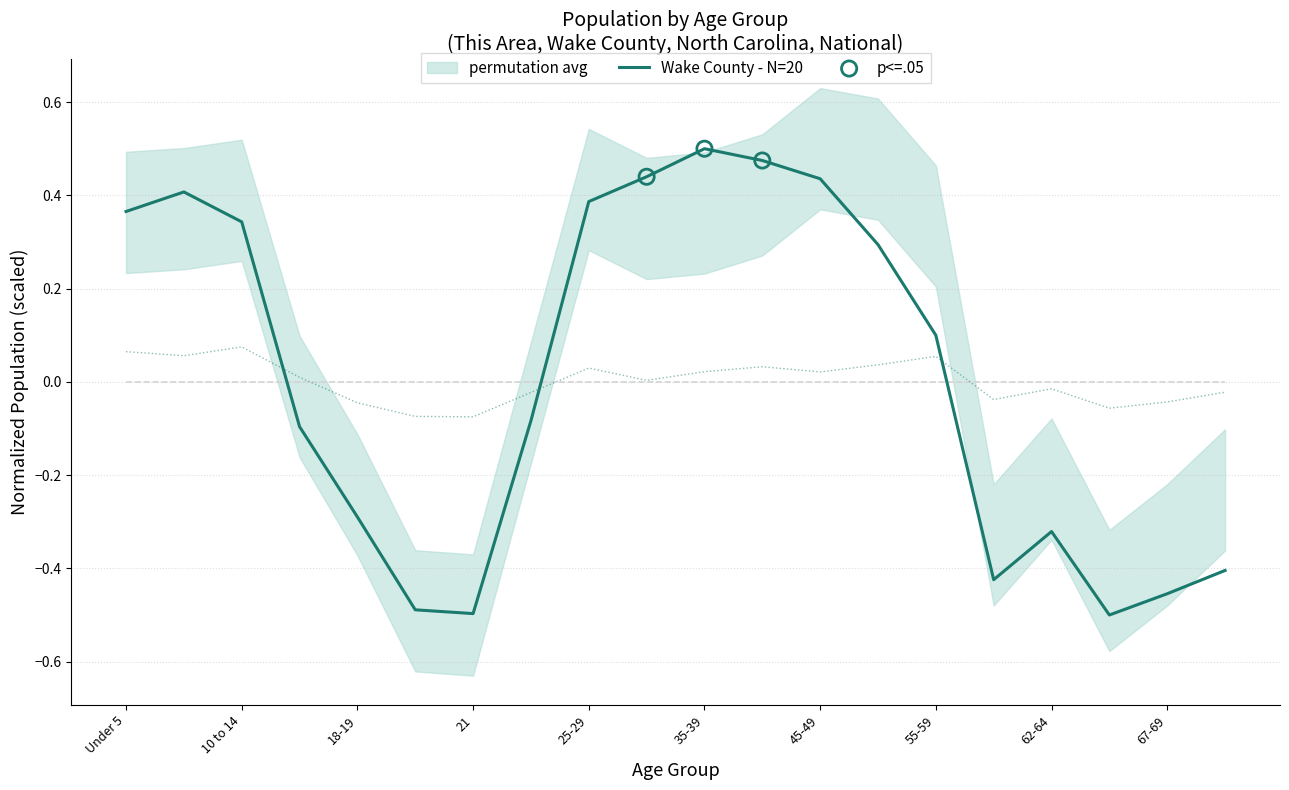

Which series contains the lowest Y value?

Wake County